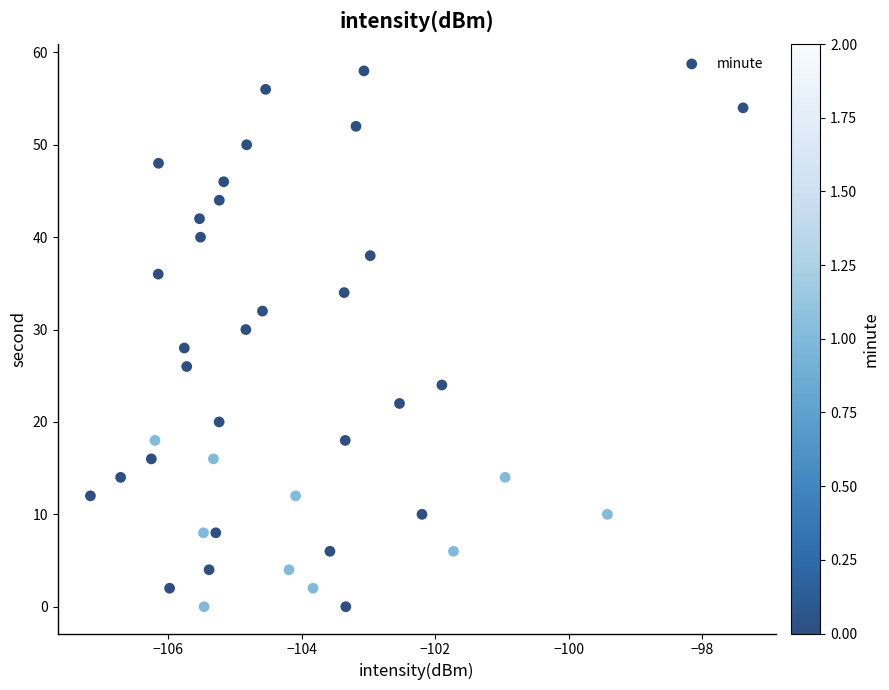

What is the range of Y values (max minus min)?

58